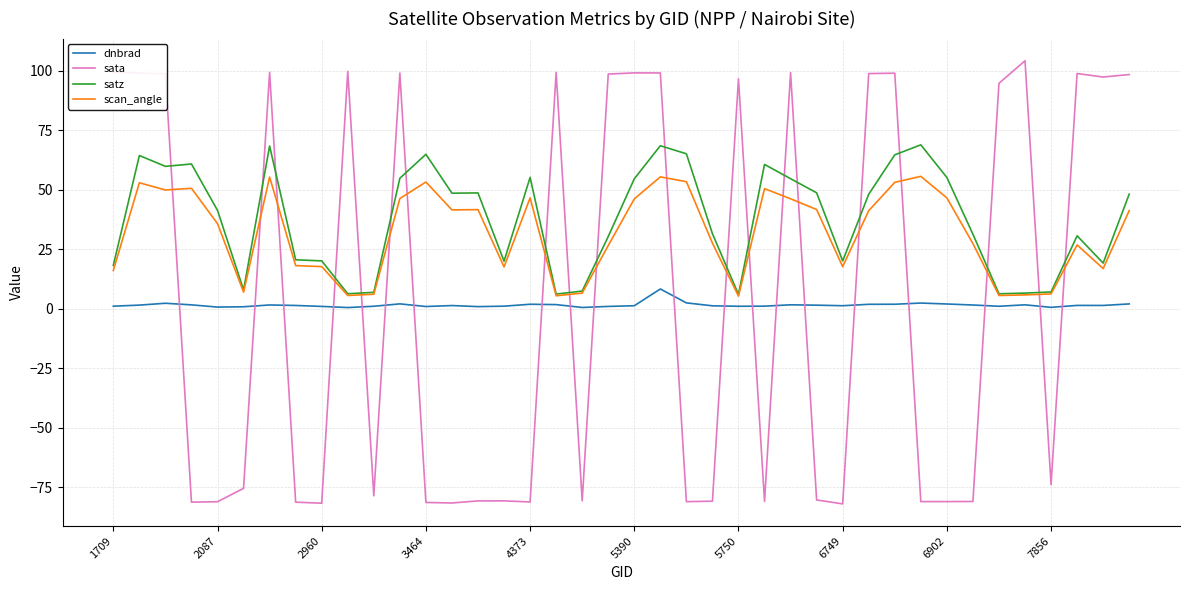

How many intersections are there between sata and dnbrad?

20